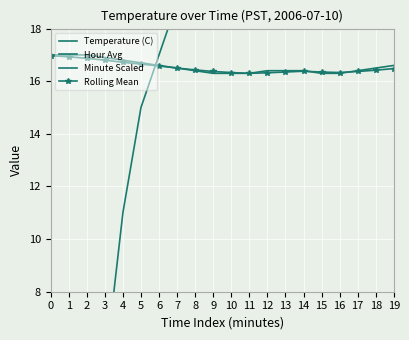

Which has a higher value, 15 or 2?

2